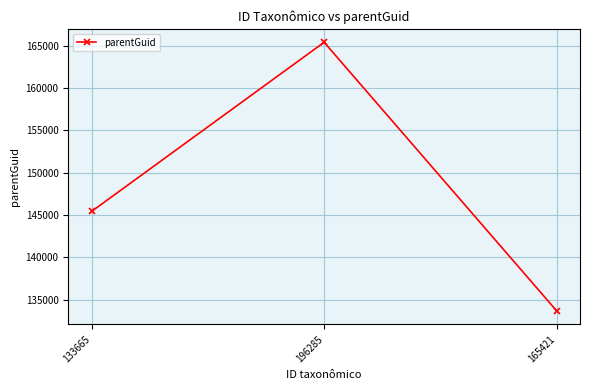

What is the change in value from 196285 to 165421?

-31756